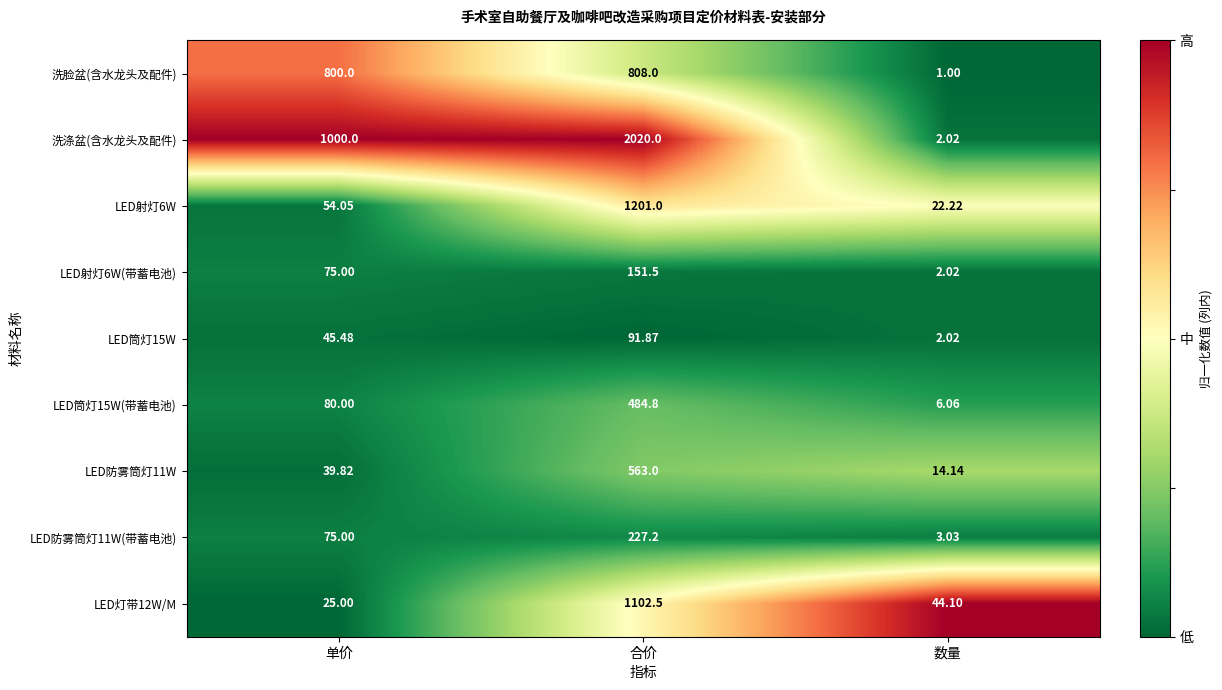

Which series has the largest range (max minus min)?

洗涤盆(含水龙头及配件)